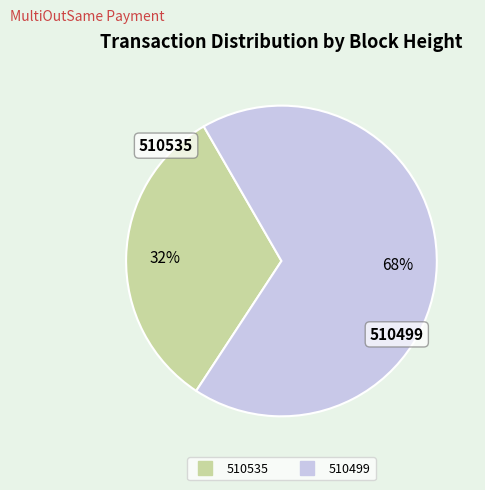

What is the largest slice in the pie chart?

510499